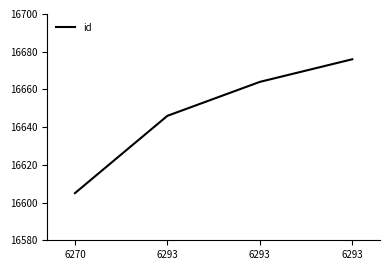

Where is the data nearest to the value 16640?

6293